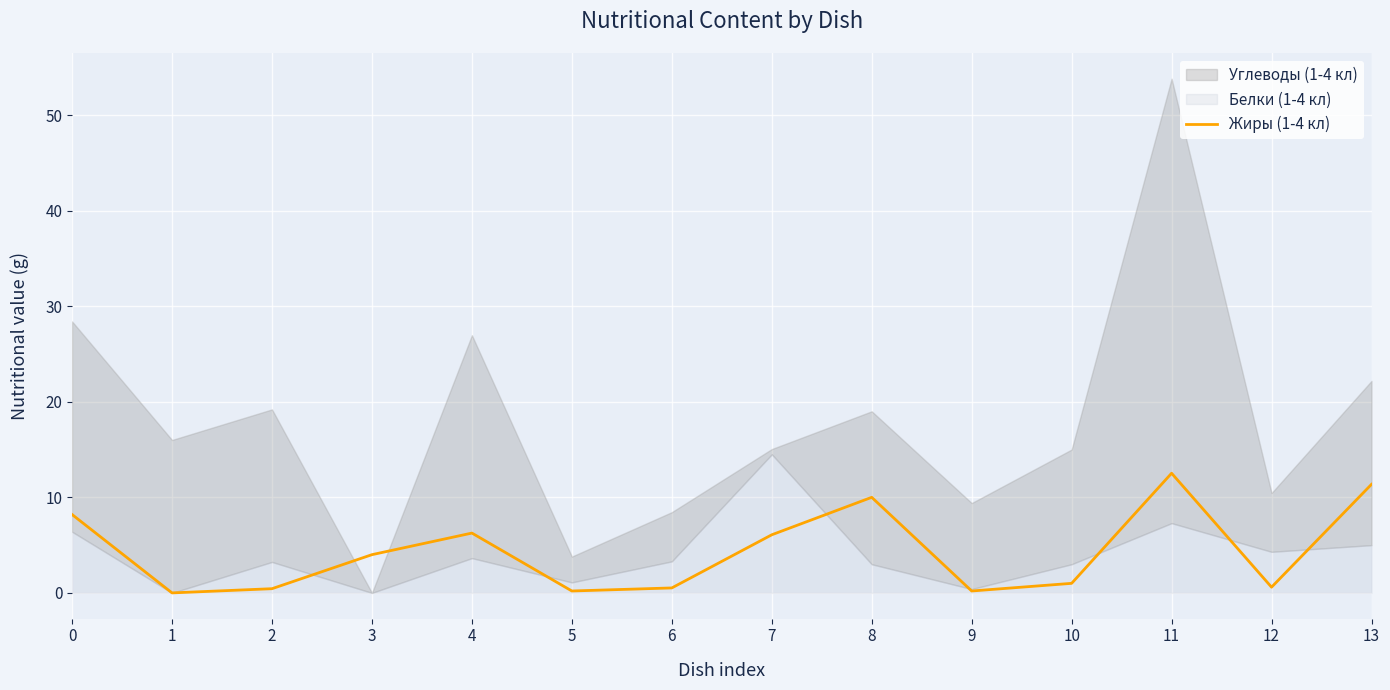

At which category does the data reach its first local peak?

4